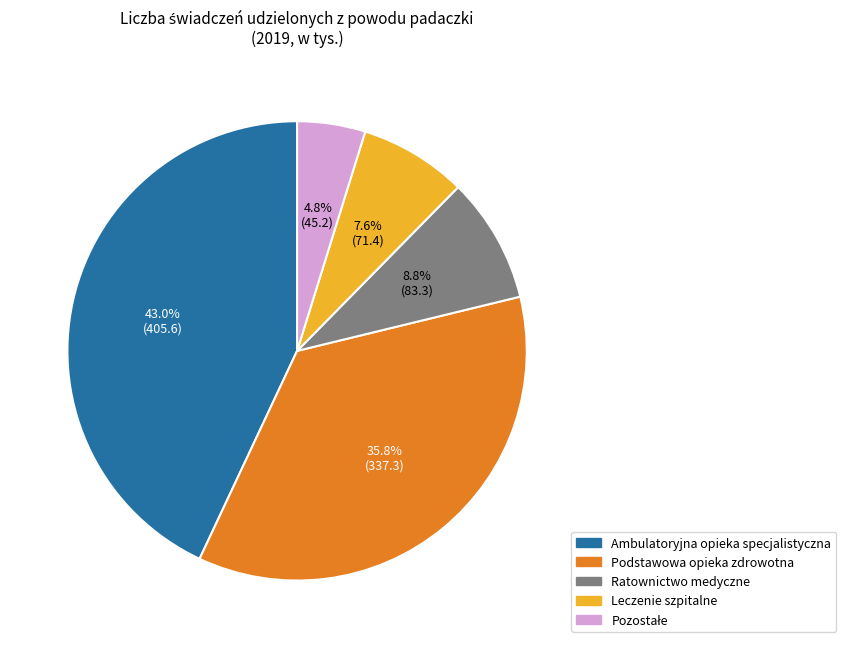

To the nearest percent, what portion does Ratownictwo medyczne represent?

9%